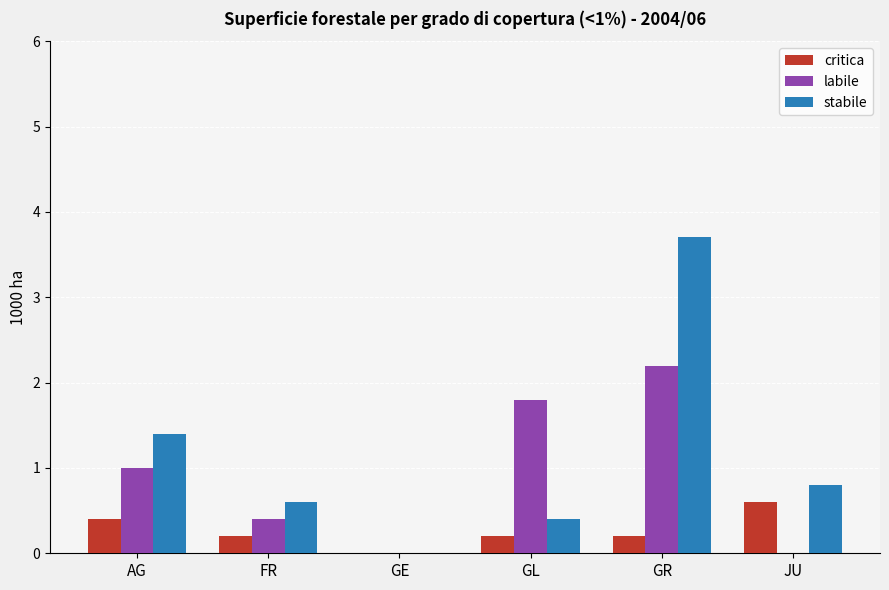

Which series has the largest range (max minus min)?

stabile